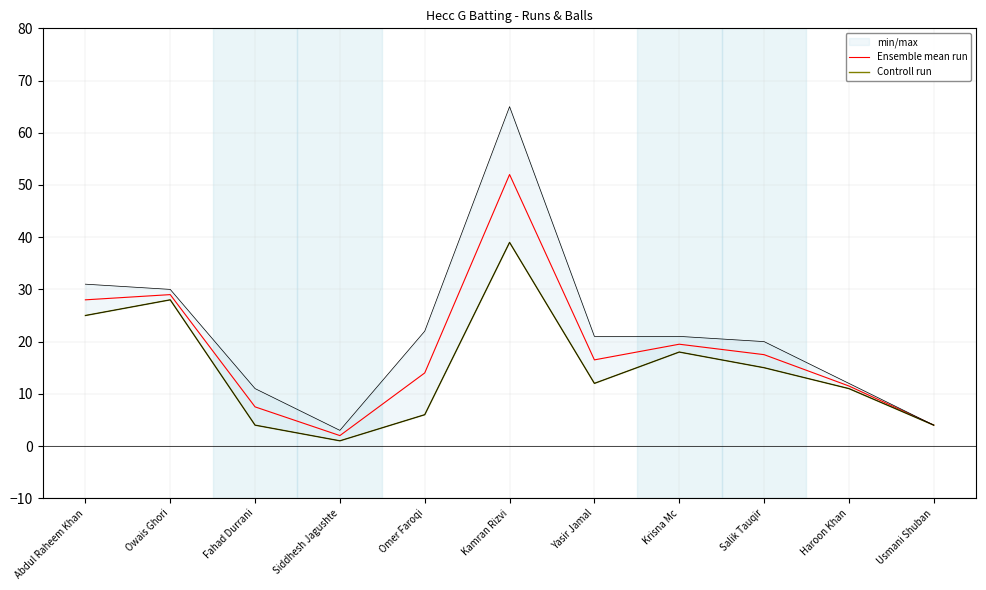

At which category does Controll run reach its first local peak?

Owais Ghori